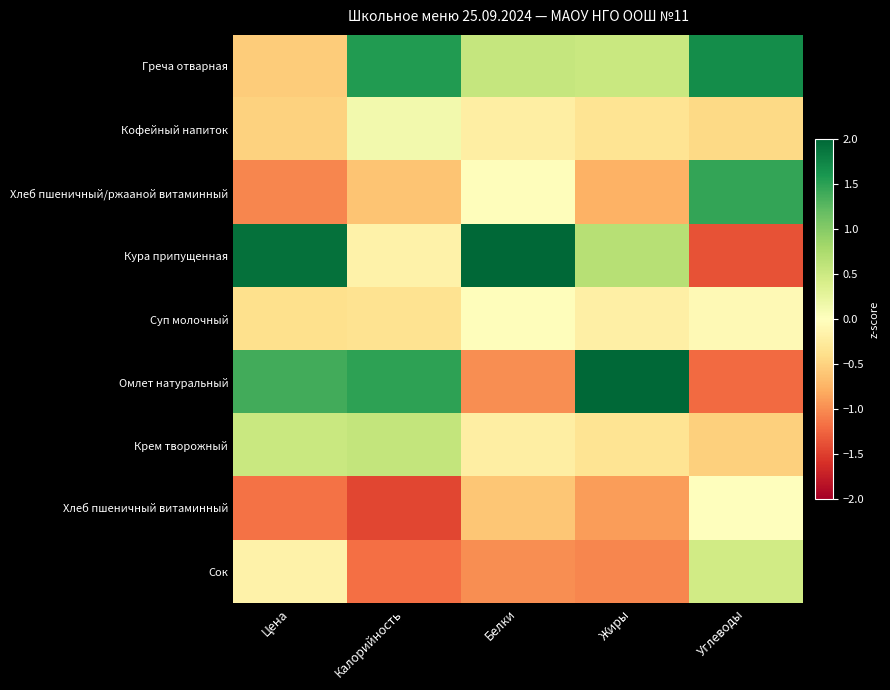

Count the number of data series in this chart.

9